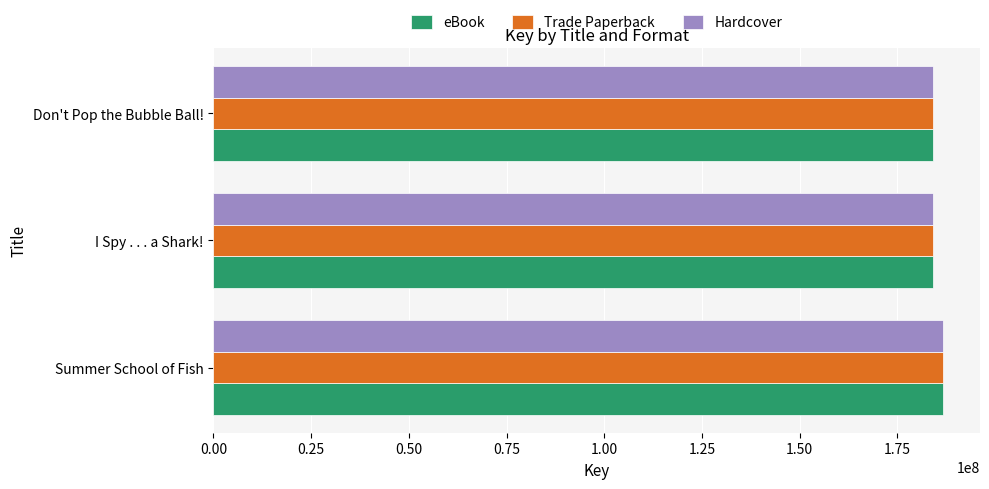

What is the minimum value shown in the chart?

184148899